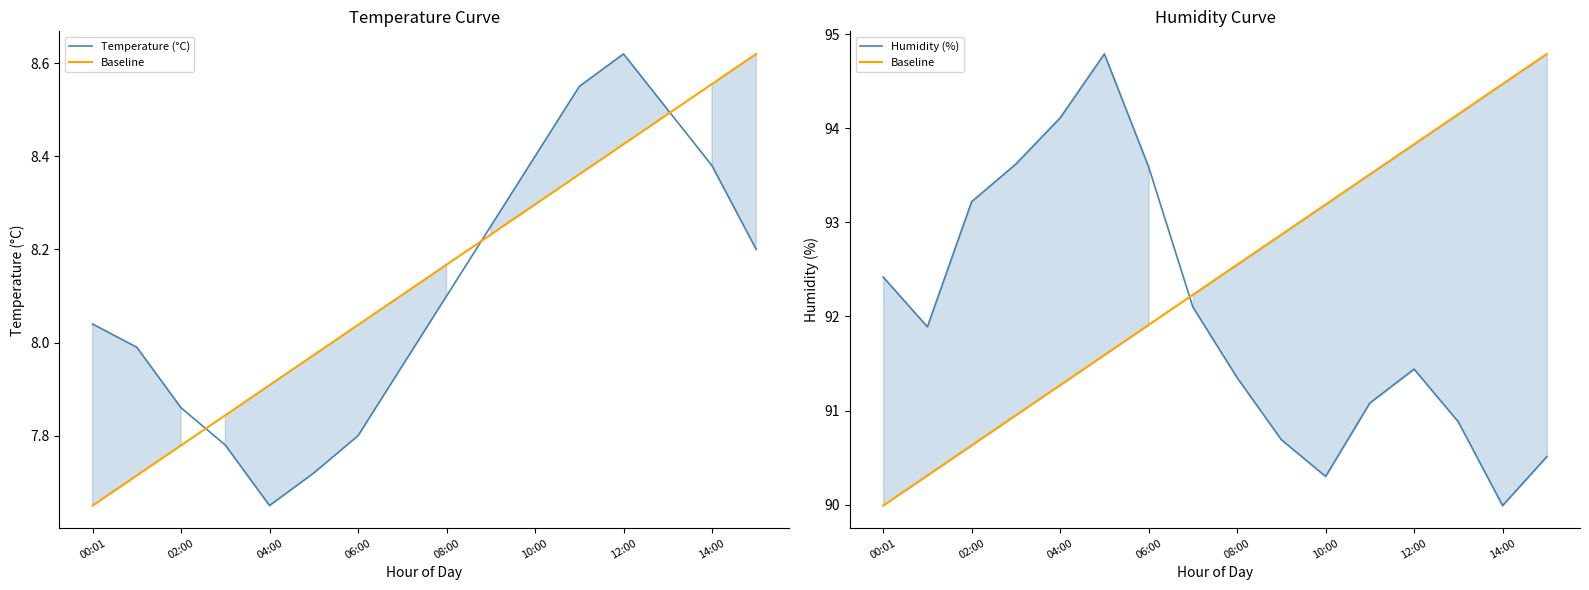

Reading right to left, extract all data points from this chart.

Temperature (°C): 8.2	8.4	8.5	8.6	8.6	8.4	8.2	8.1	8.0	7.8	7.7	7.7	7.8	7.9	8.0	8.0
Baseline: 94.8	94.5	94.2	93.8	93.5	93.2	92.9	92.5	92.2	91.9	91.6	91.3	91.0	90.6	90.3	90.0
Humidity (%): 90.5	90.0	90.9	91.4	91.1	90.3	90.7	91.3	92.1	93.6	94.8	94.1	93.6	93.2	91.9	92.4